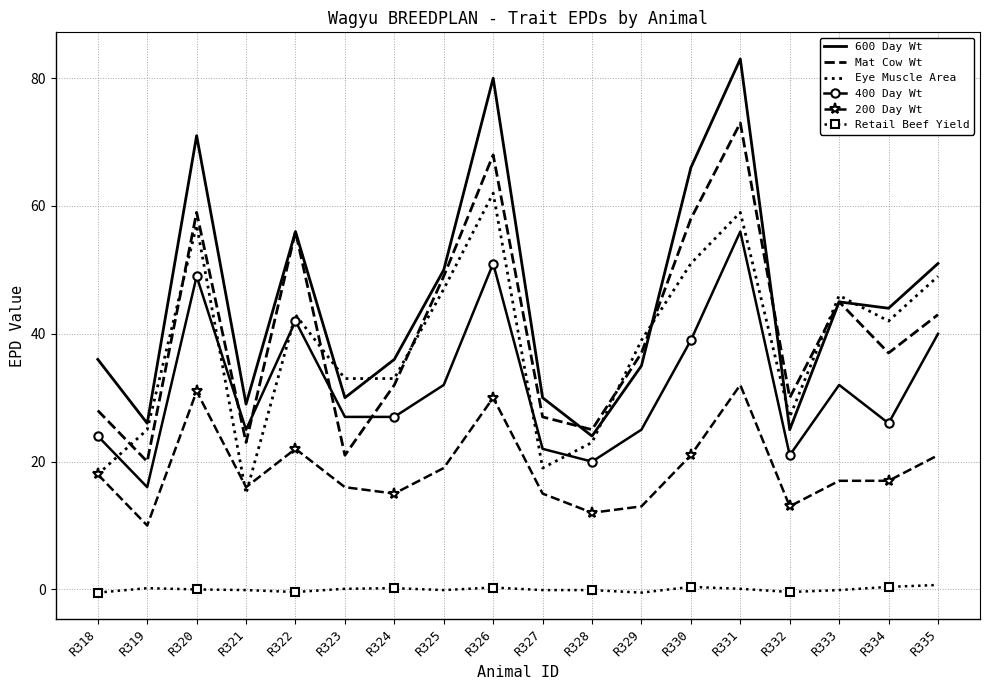

Rank the series by their maximum value, from highest to lowest.

600 Day Wt, Mat Cow Wt, Eye Muscle Area, 400 Day Wt, 200 Day Wt, Retail Beef Yield